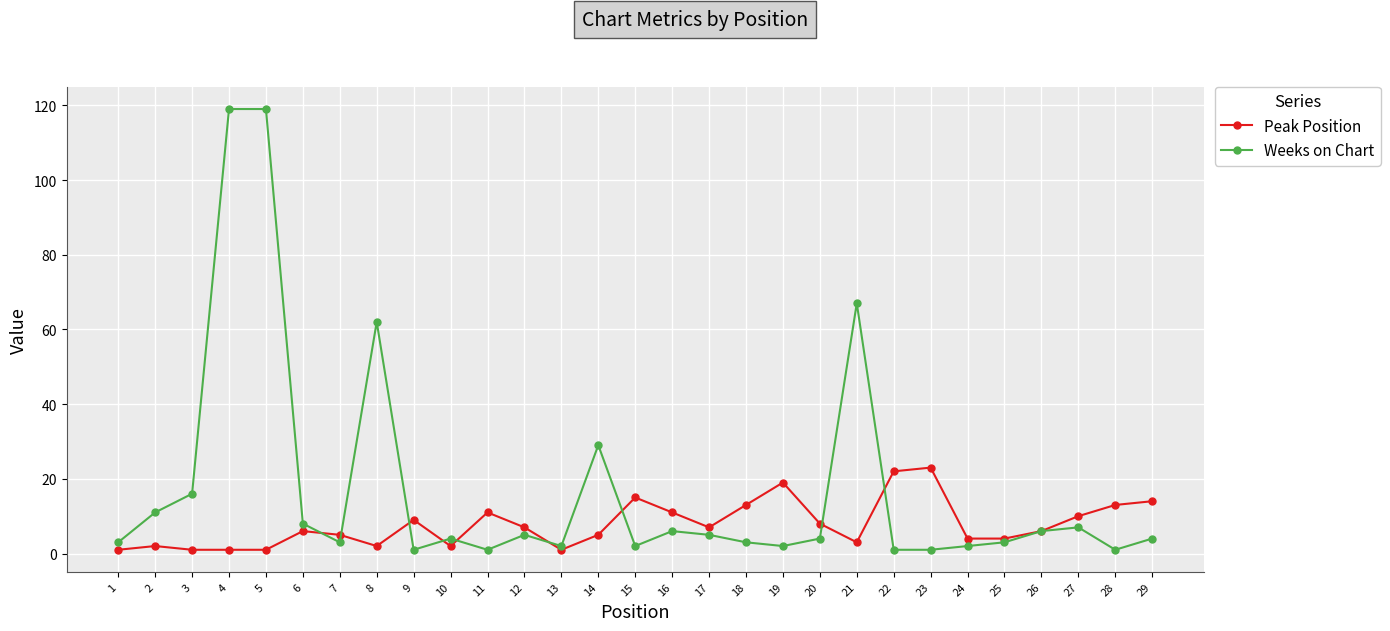

The value of Peak Position at 22 is 7. True or false?

False